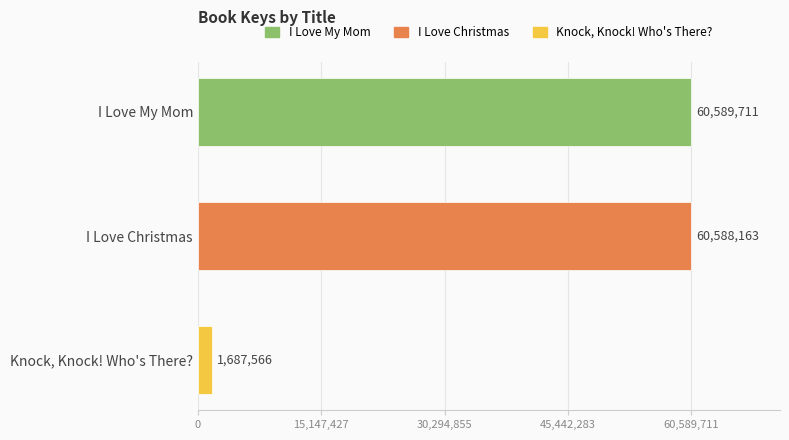

What is the value of the 2nd bar from the top?

60588163